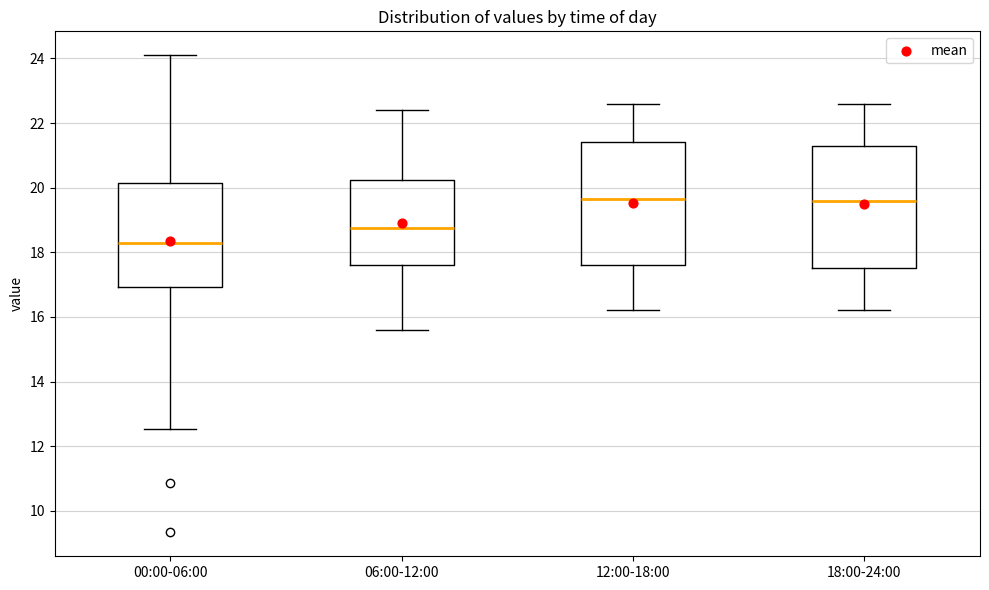

Where is the upper edge of the box for 06:00-12:00 on the y-axis? The values are not printed on the chart, so give them approximately, as read against the axis.

20.2